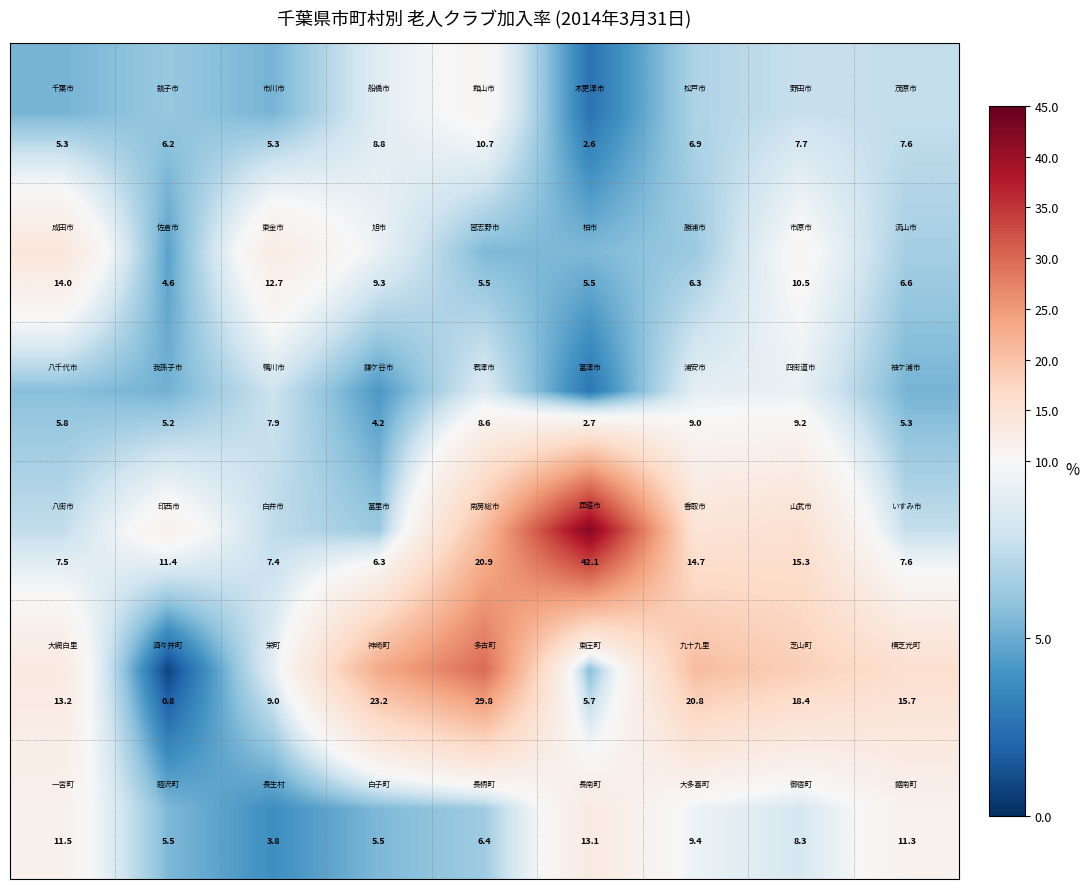

What is the maximum value shown in the chart?

42.1